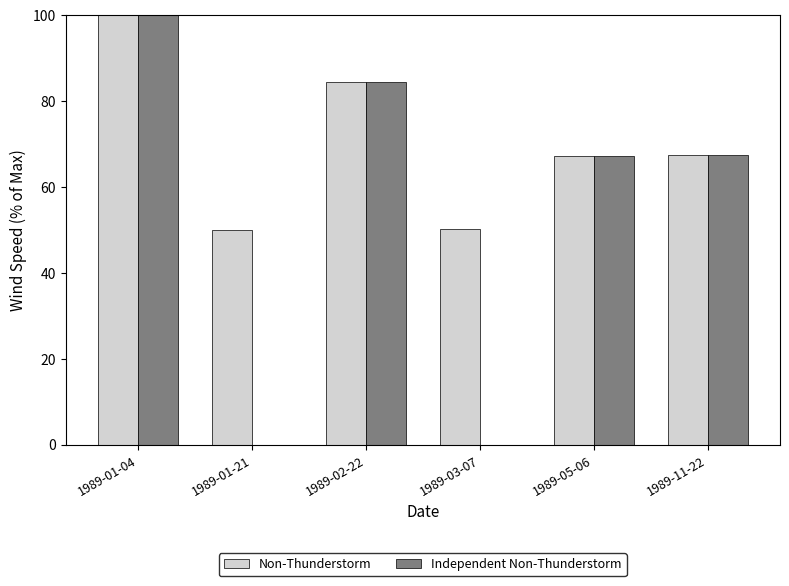

Count the number of data series in this chart.

2